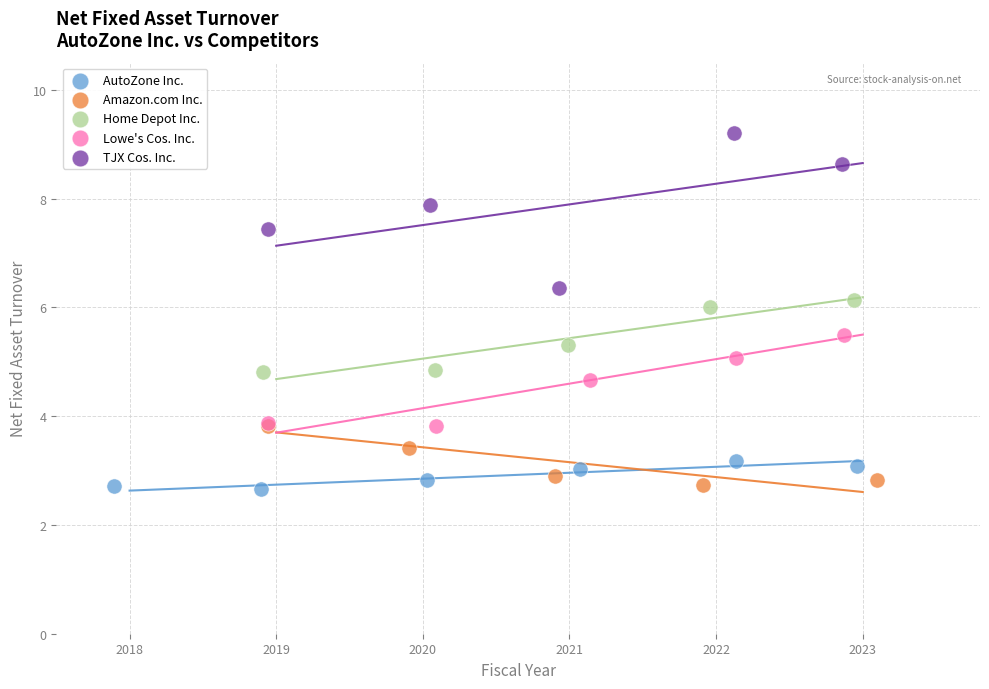

Which series reaches the maximum Y coordinate?

TJX Cos. Inc.